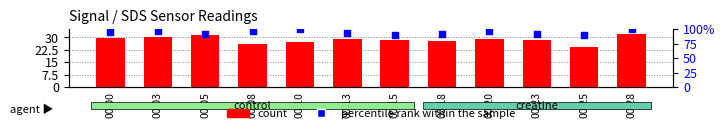

Which series contains the lowest Y value?

count